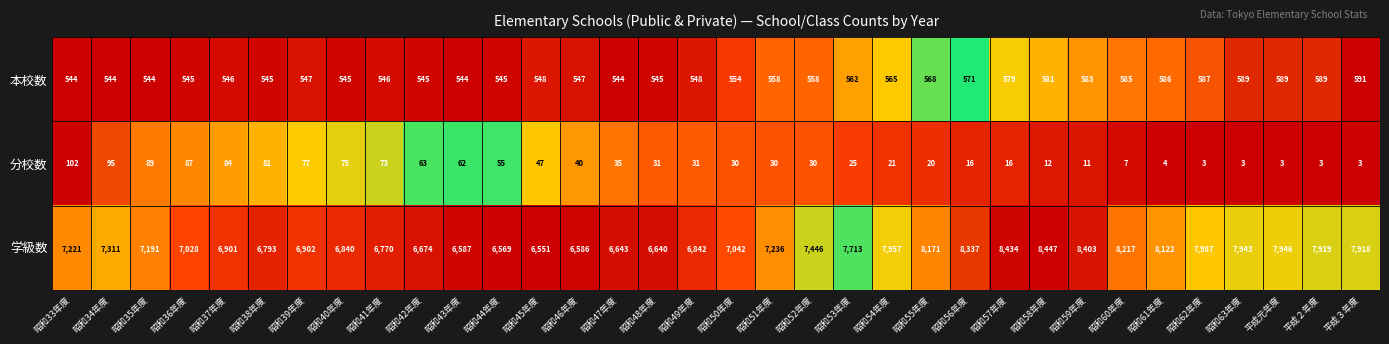

Which series changed the most between 昭和42年度 and 昭和60年度?

学級数